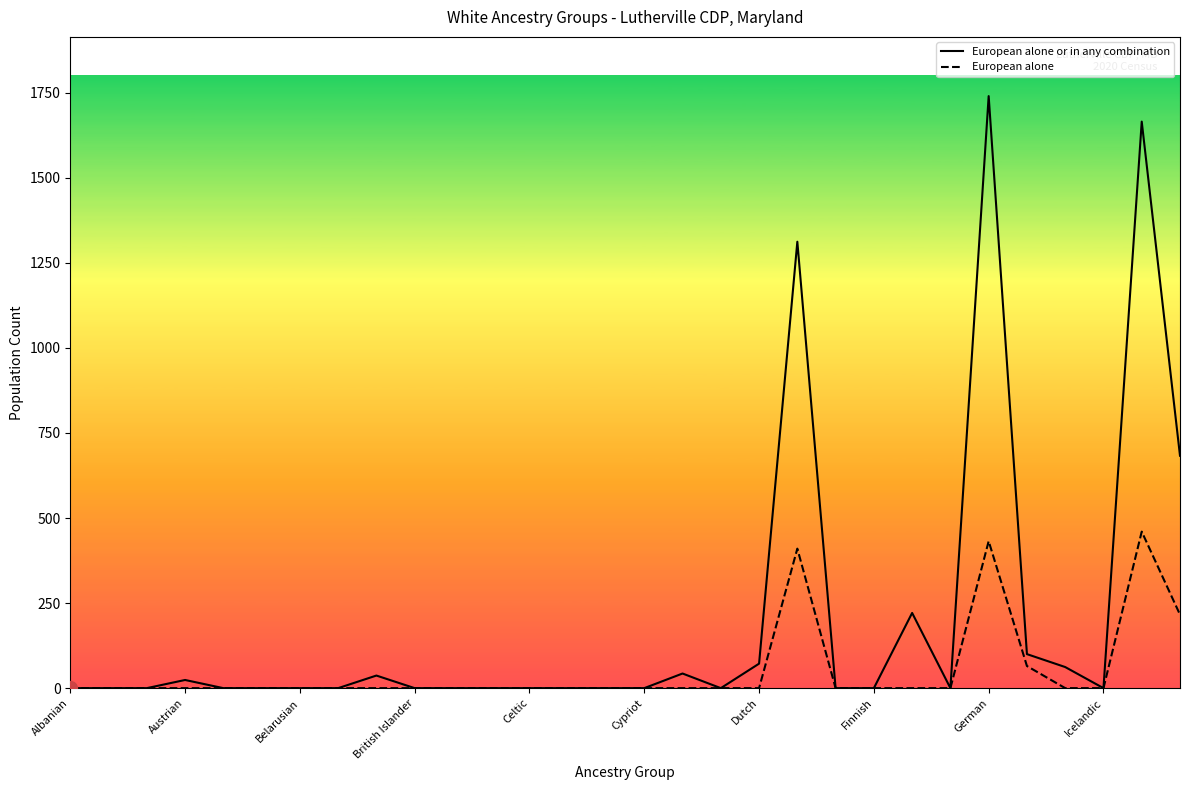

List the series in order of their overall mean, lowest first.

European alone, European alone or in any combination